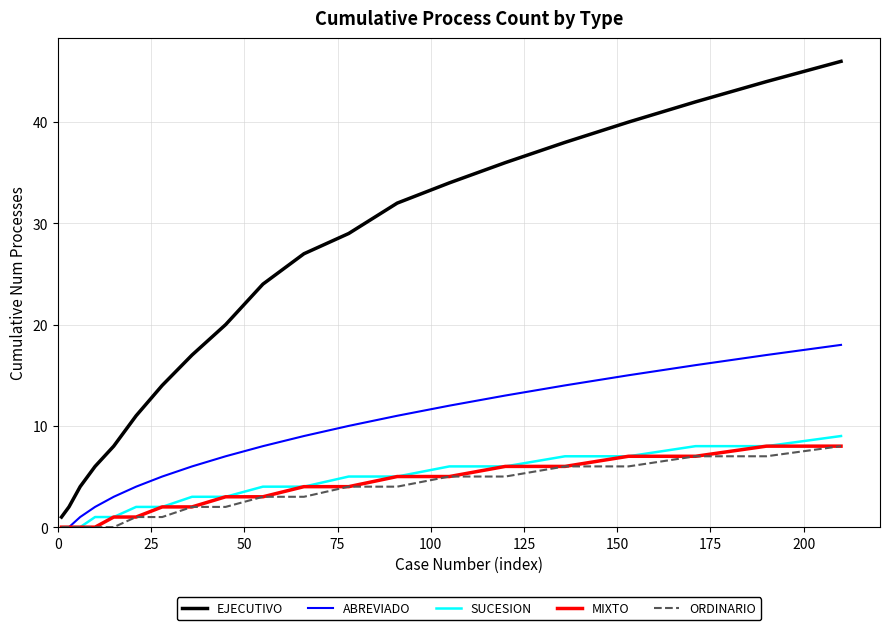

What is the maximum value shown in the chart?

46